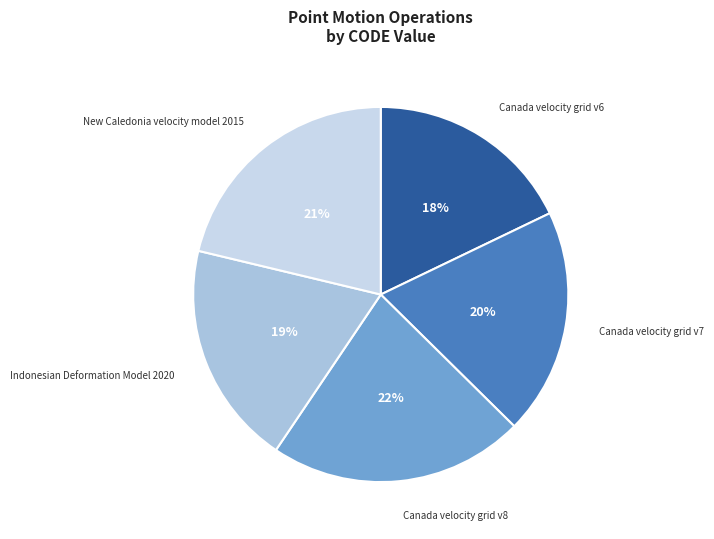

To the nearest percent, what is the difference between the largest and smallest slice percentages?

4%